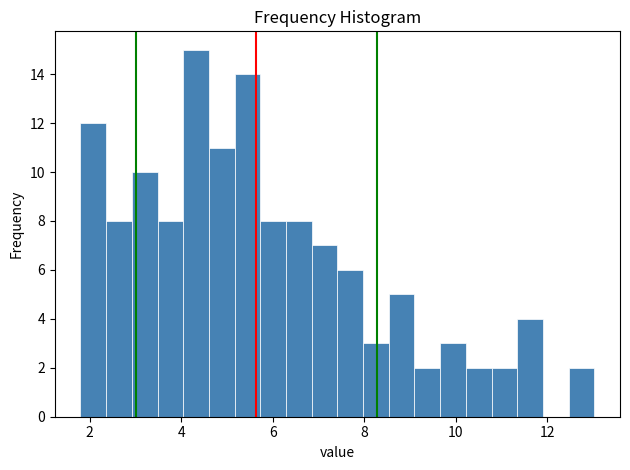

Around what value on the x-axis is the tallest bar? Give the approximate position of its centre, as read against the axis.

4.4